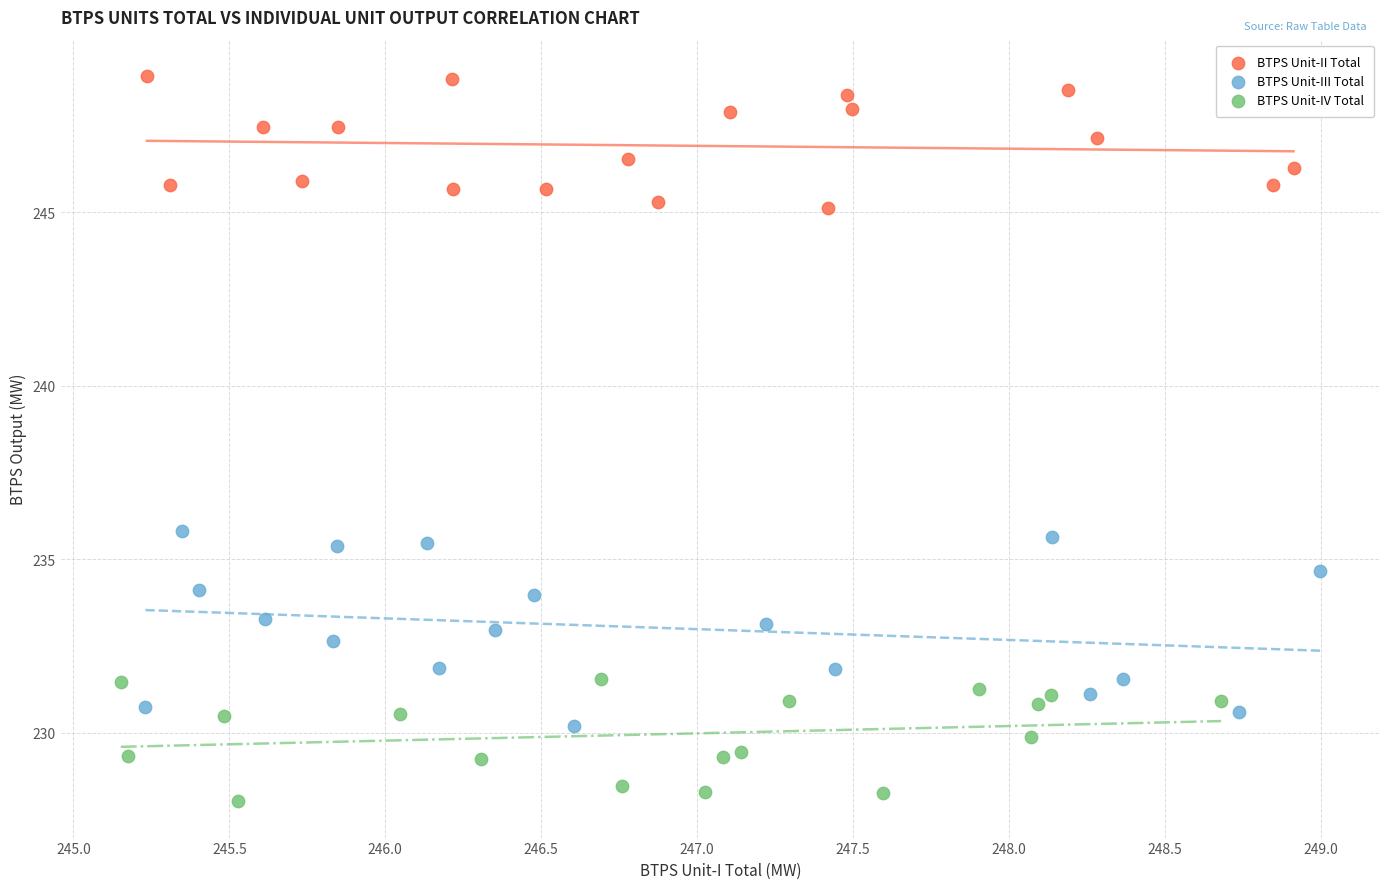

What are all the series names shown in the legend?

BTPS Unit-II Total, BTPS Unit-III Total, BTPS Unit-IV Total